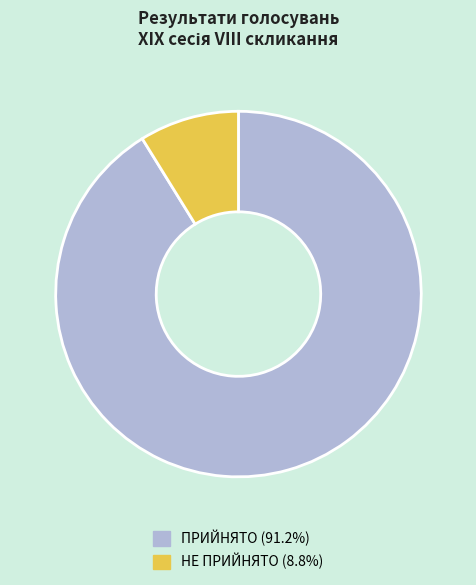

How many slices are in this pie chart?

2